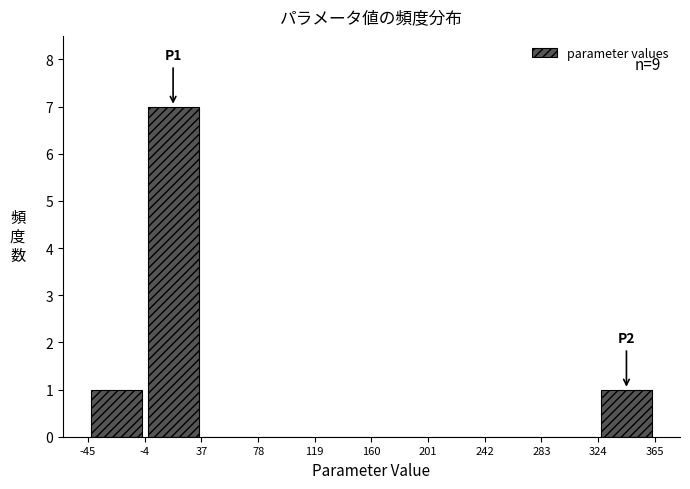

Which range on the x-axis has the tallest bar?

-4 to 37